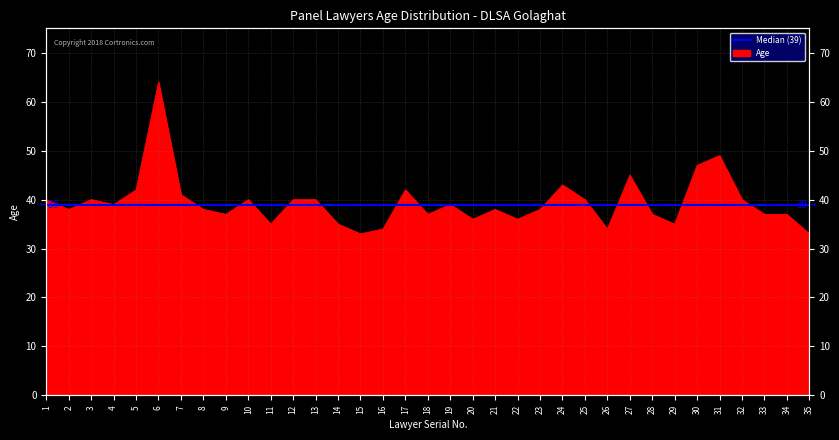

Does the chart display data point markers on the line(s)?

No